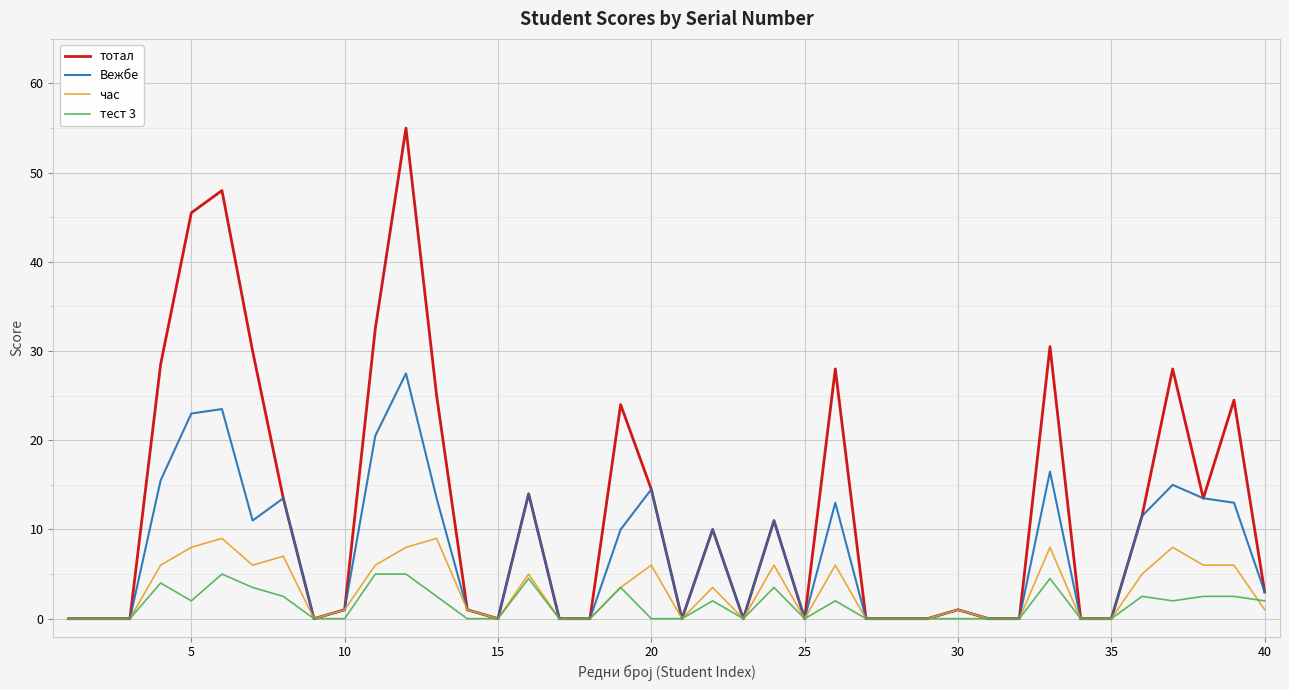

Which series has the largest range (max minus min)?

тотал